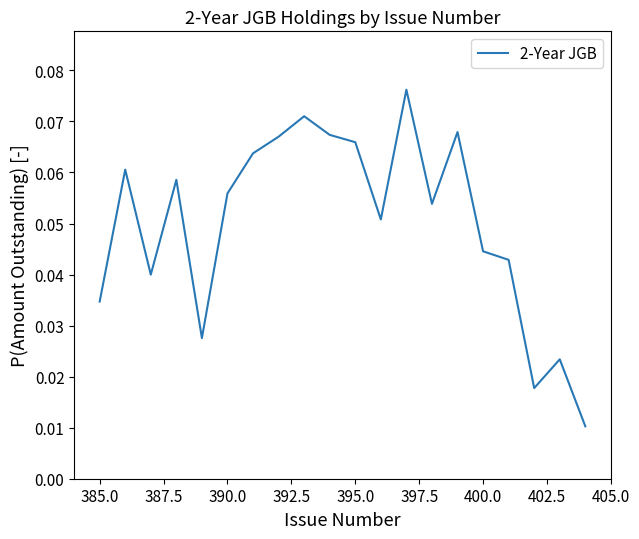

Does the chart have visible grid lines?

No